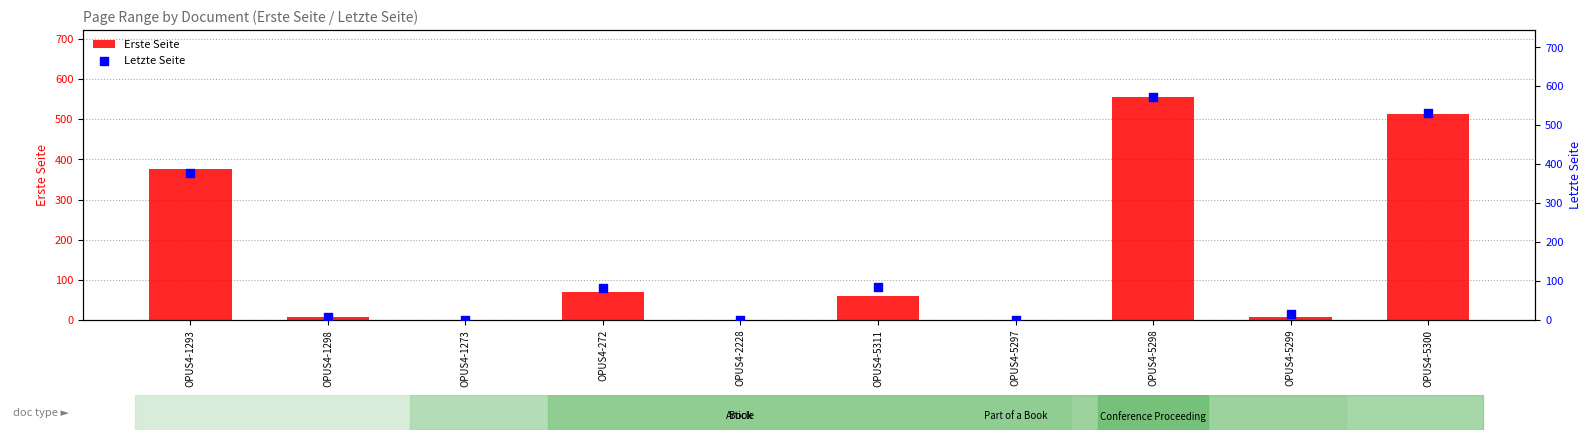

At which category is the sum across all series the highest?

OPUS4-5298